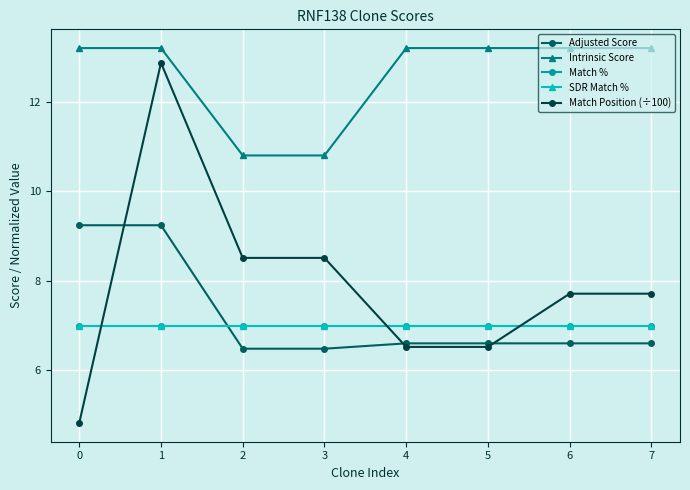

Reading left to right, list all the values displayed in this chart.

Adjusted Score: 0=9.2	1=9.2	2=6.5	3=6.5	4=6.6	5=6.6	6=6.6	7=6.6
Intrinsic Score: 0=13.2	1=13.2	2=10.8	3=10.8	4=13.2	5=13.2	6=13.2	7=13.2
Match %: 0=7.0	1=7.0	2=7.0	3=7.0	4=7.0	5=7.0	6=7.0	7=7.0
SDR Match %: 0=7.0	1=7.0	2=7.0	3=7.0	4=7.0	5=7.0	6=7.0	7=7.0
Match Position (÷100): 0=4.8	1=12.9	2=8.5	3=8.5	4=6.5	5=6.5	6=7.7	7=7.7